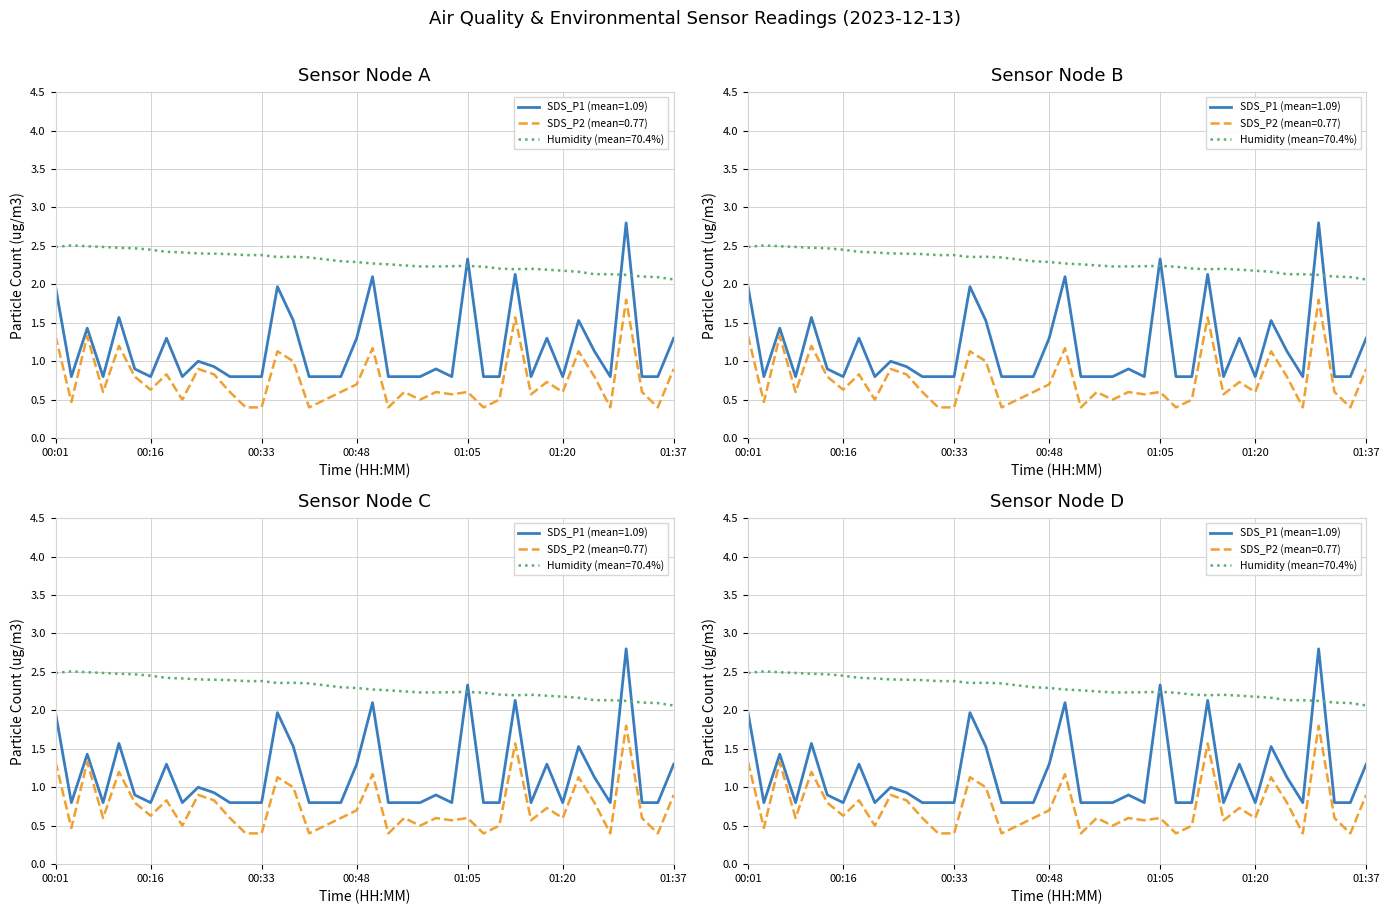

Rank the categories by SDS_P2 value from highest to lowest.

01:29, 01:12, 00:01, 00:06, 00:11, 00:50, 00:35, 01:22, 00:38, 00:23, 01:37, 00:18, 00:26, 00:13, 01:25, 01:17, 00:48, 00:16, 00:08, 00:28, 00:45, 00:55, 01:00, 01:05, 01:20, 01:32, 01:02, 01:15, 00:21, 00:43, 00:58, 01:10, 00:03, 00:30, 00:33, 00:40, 00:53, 01:07, 01:27, 01:34